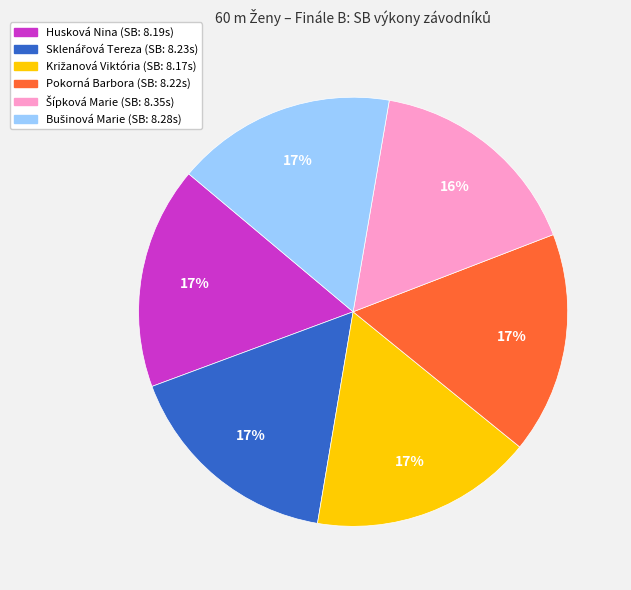

Is it true that Pokorná Barbora is 11% of the pie?

False